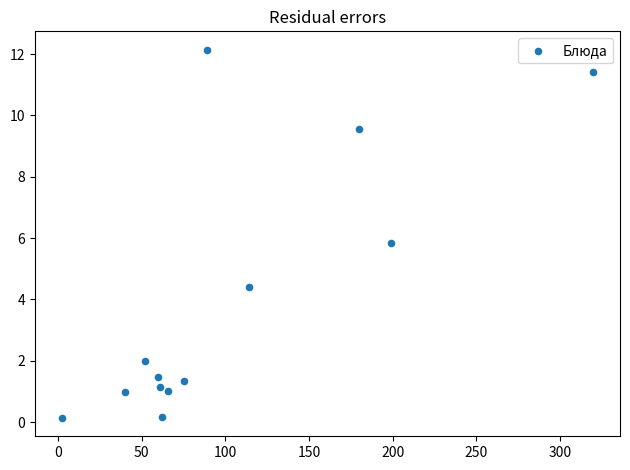

What is the range of Y values (max minus min)?

12.0